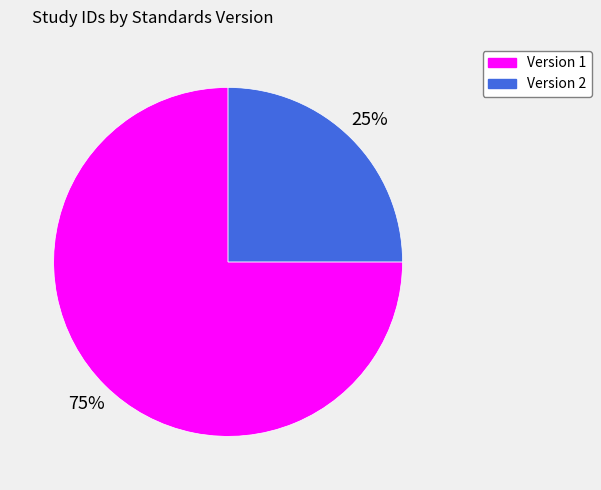

Which category has the smallest portion of the pie?

Version 2